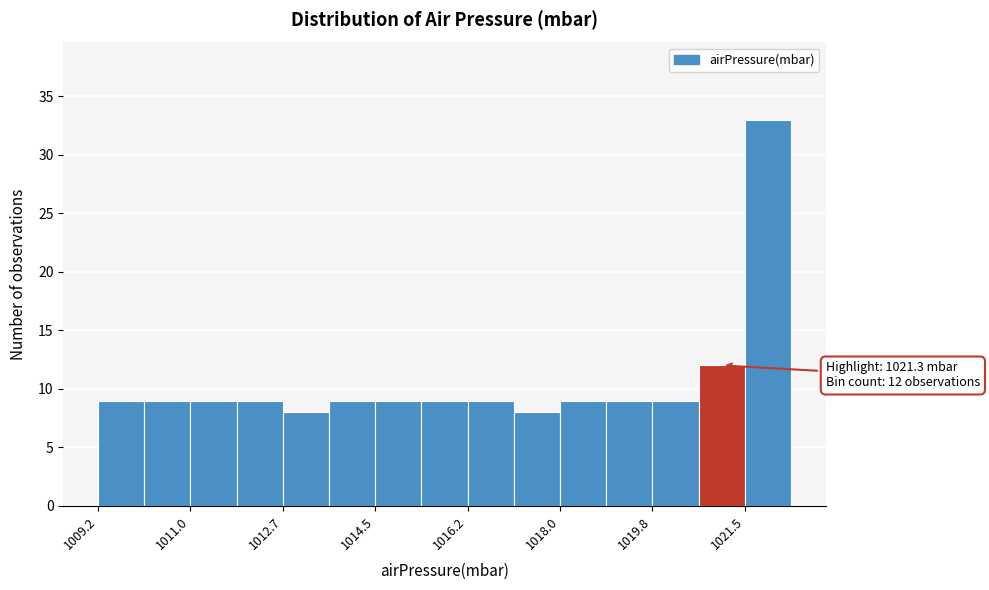

Over which range of the x-axis is the bar tallest?

1021.52 to 1022.40